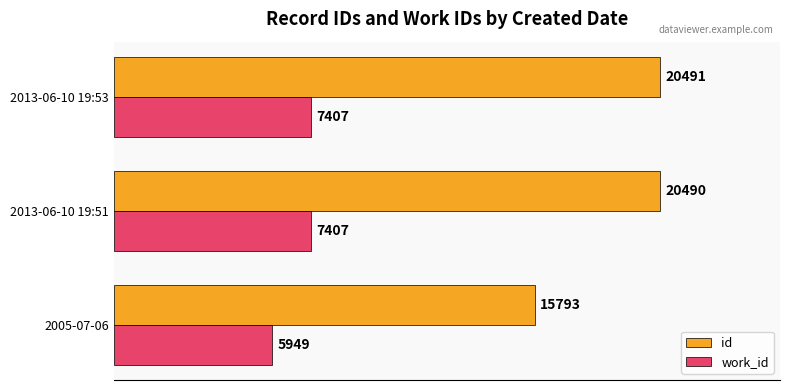

Which series has the largest range (max minus min)?

id